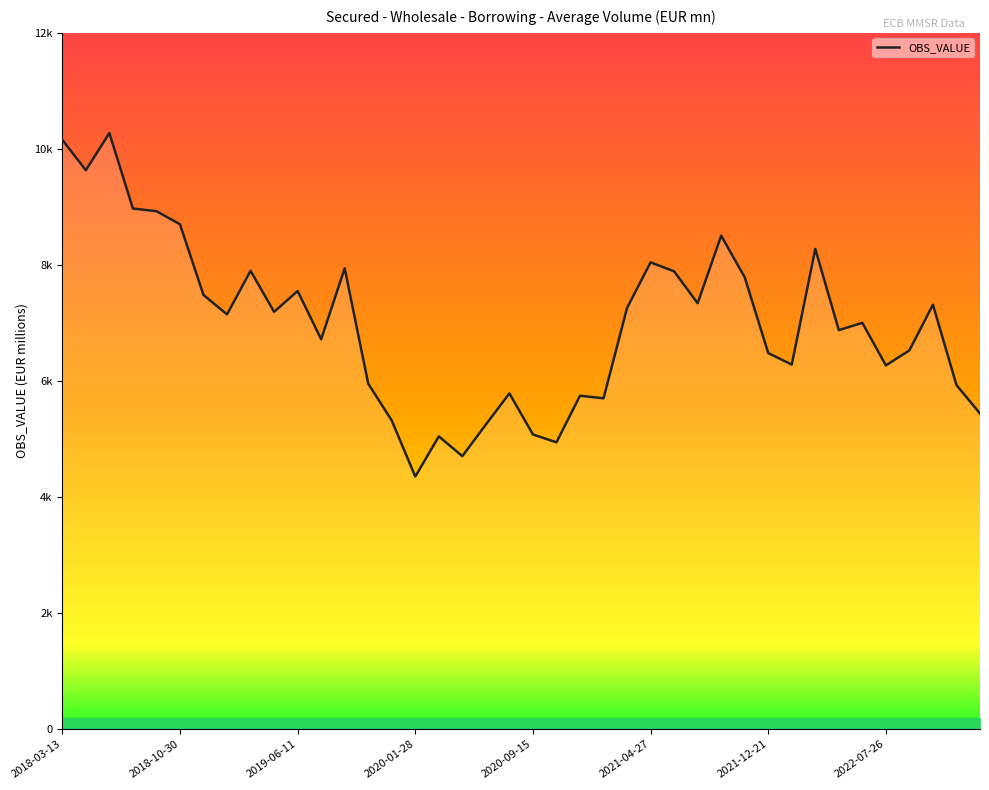

How many points are lower than both their immediate neighbors (excluding endpoints)?

12